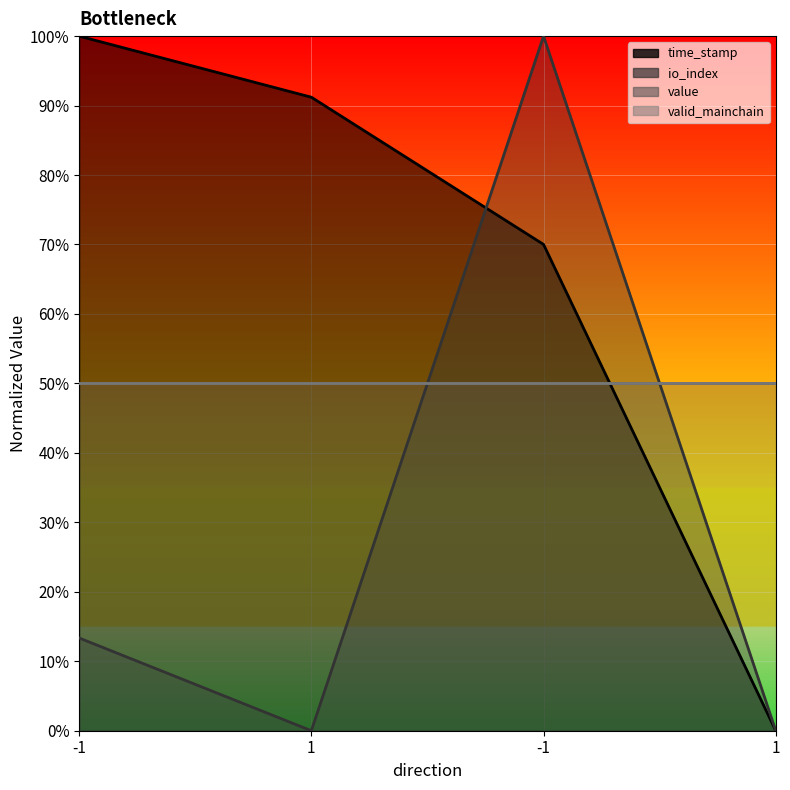

How many lines are shown in the chart?

4